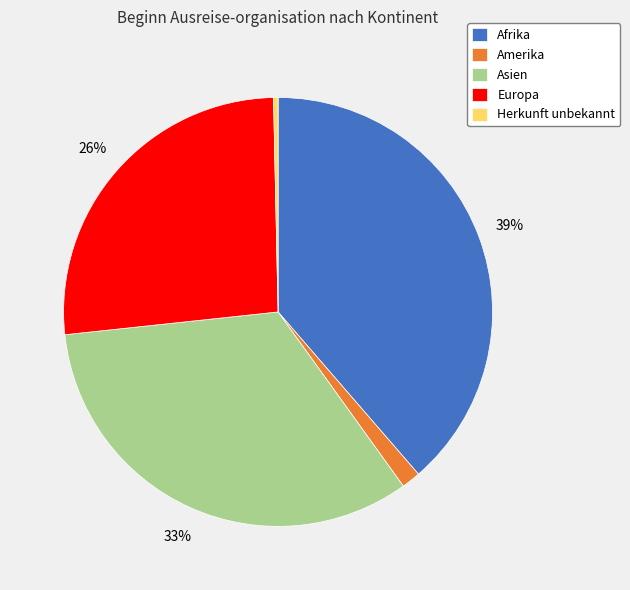

How many segments does this pie chart have?

5